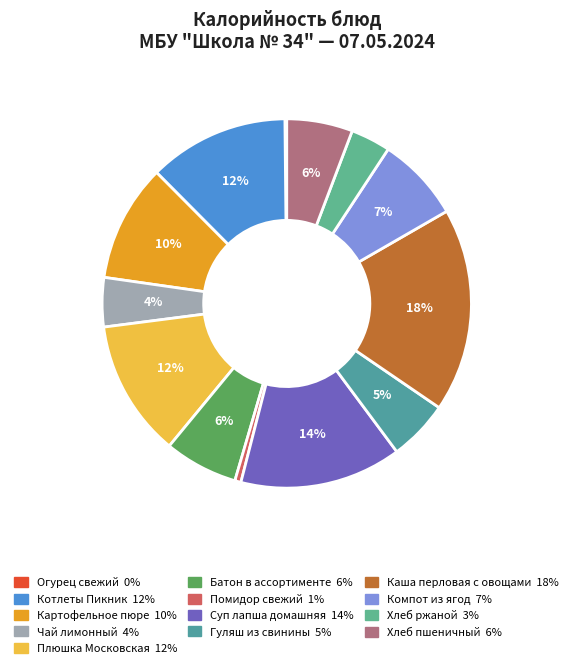

True or false: Чай лимонный accounts for 4% of the total.

True